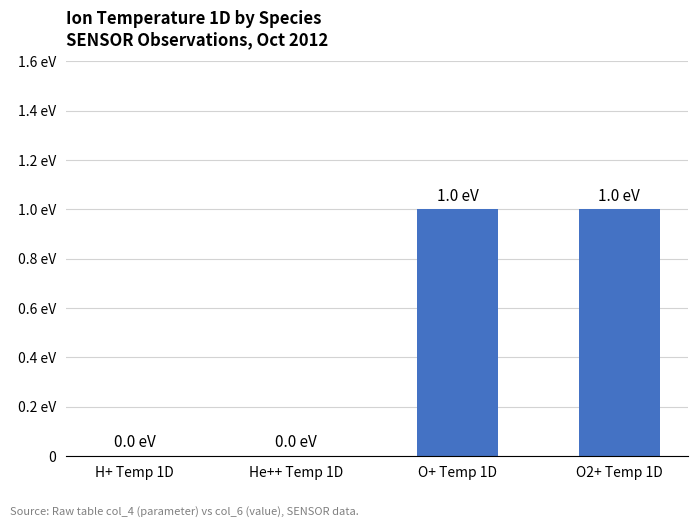

List the labels in order of value, largest first.

O+ Temp 1D, O2+ Temp 1D, H+ Temp 1D, He++ Temp 1D